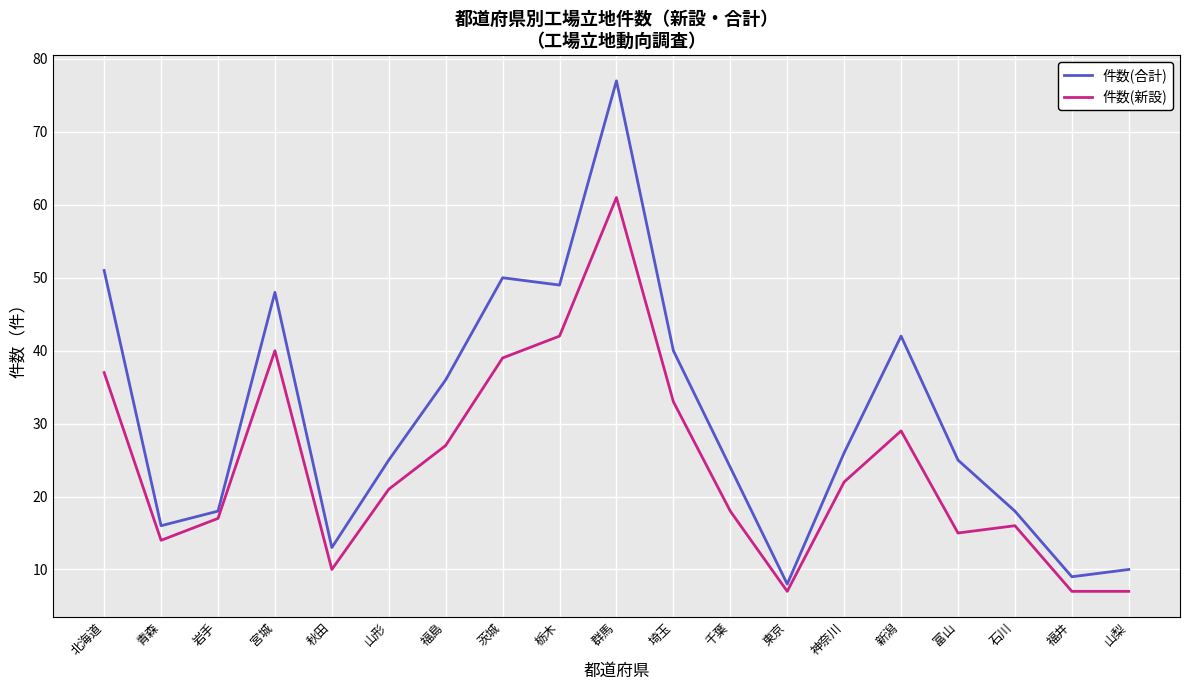

What is the greatest value displayed?

77